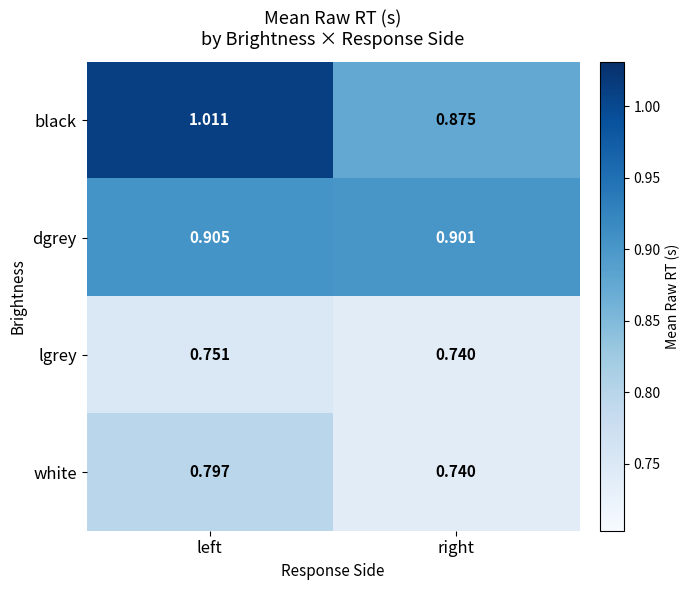

At how many categories does at least one series exceed 0?

2